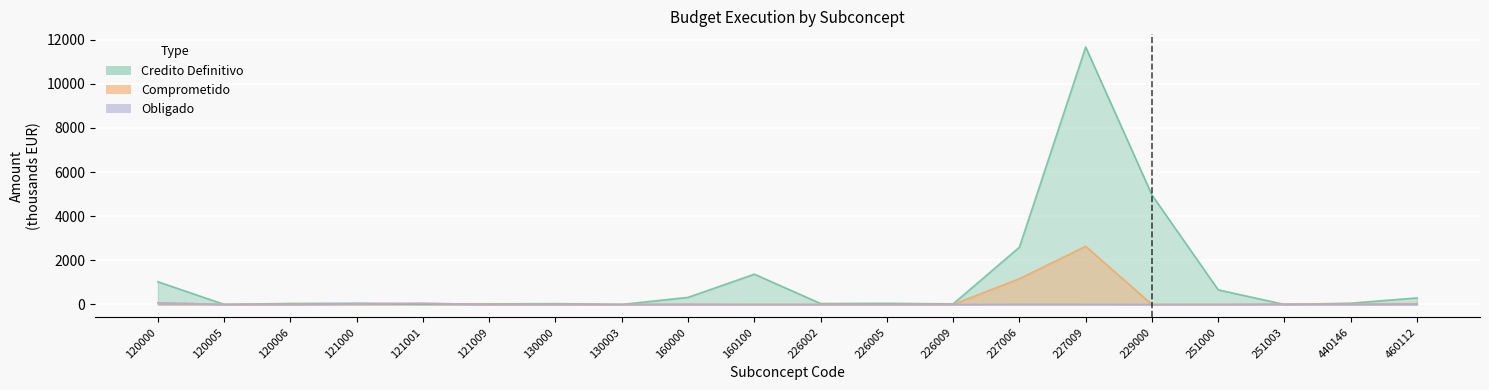

Is it true that Credito Definitivo equals 0.0 at 251003?

True